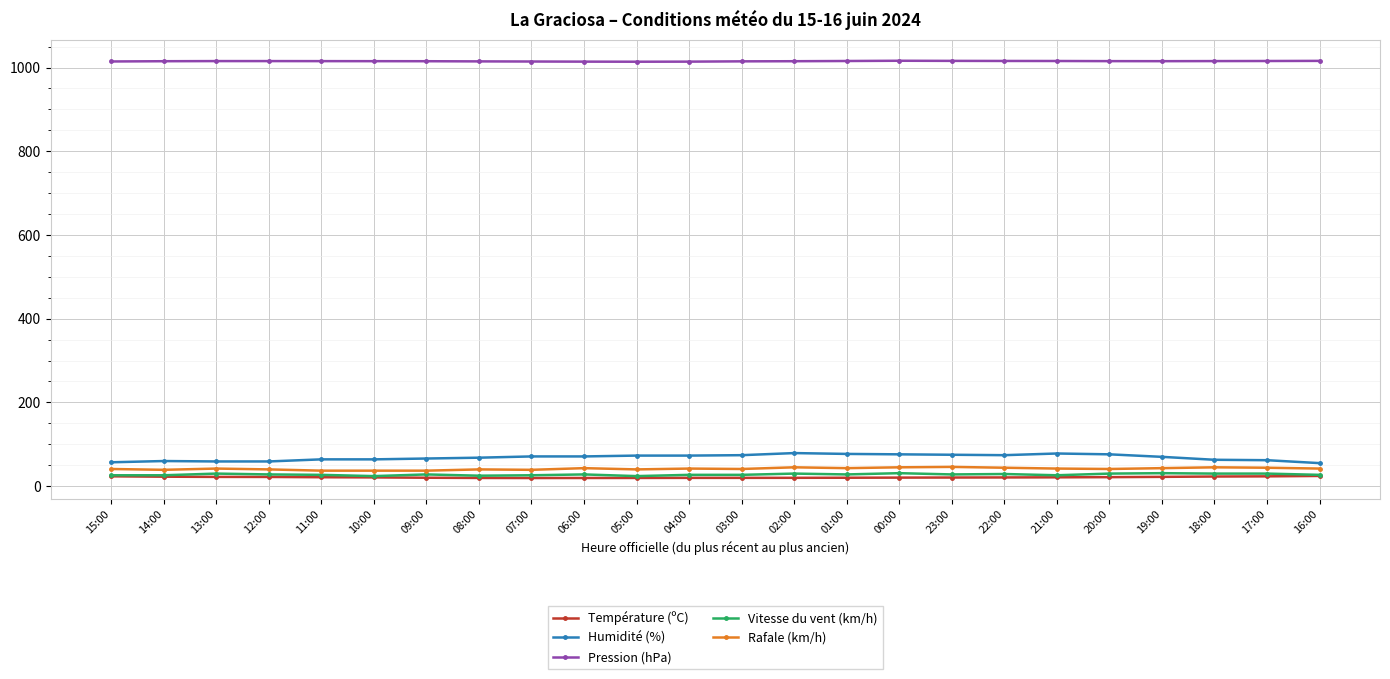

True or false: Humidité (%) has more than 1 interior local peaks.

True